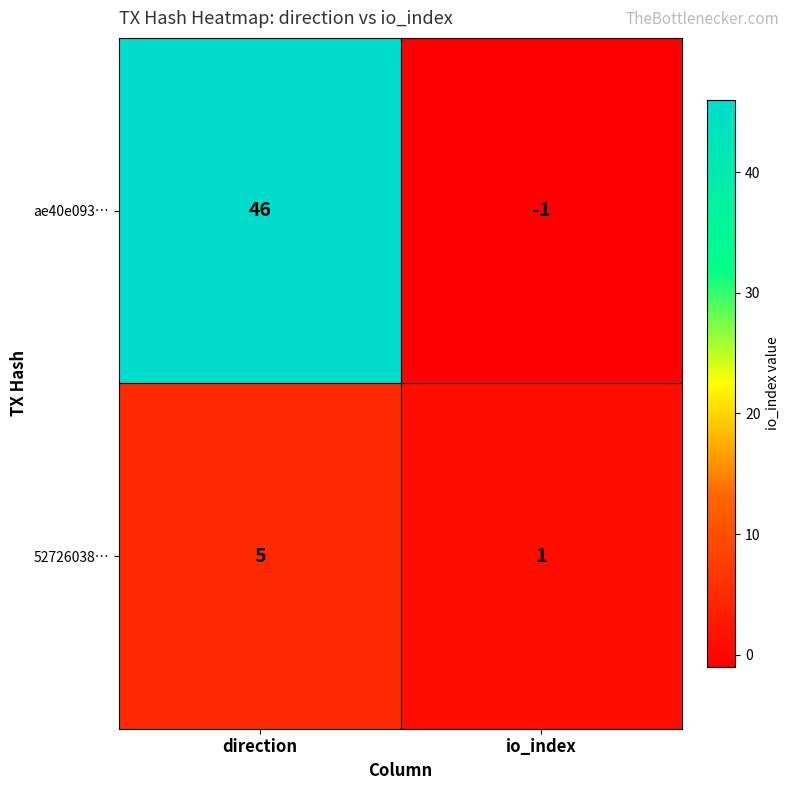

Which series has the largest range (max minus min)?

ae40e093…